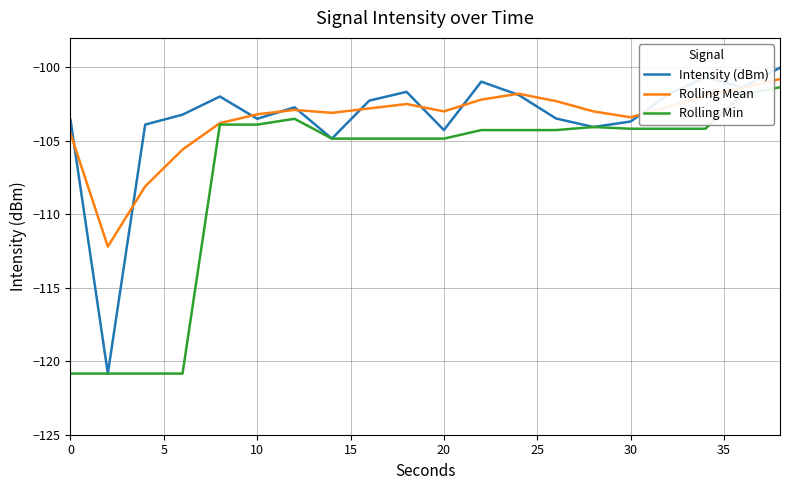

What is the maximum value shown in the chart?

-100.0